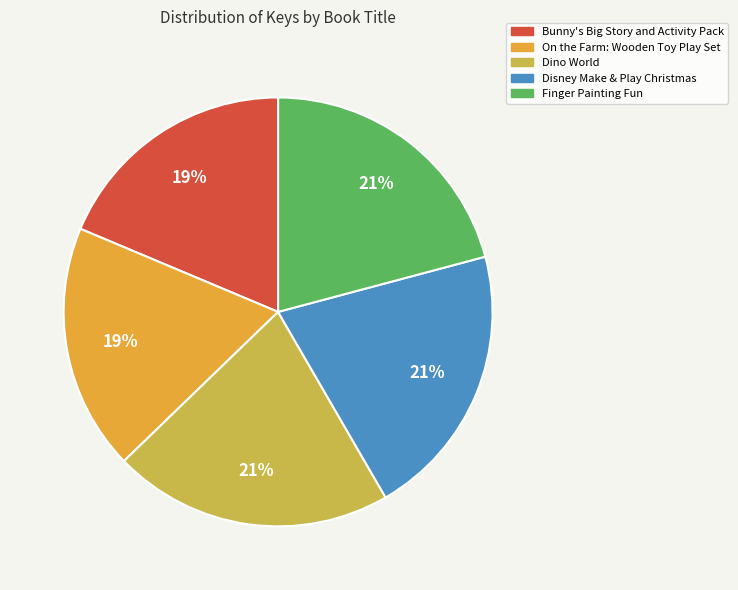

How many segments does this pie chart have?

5